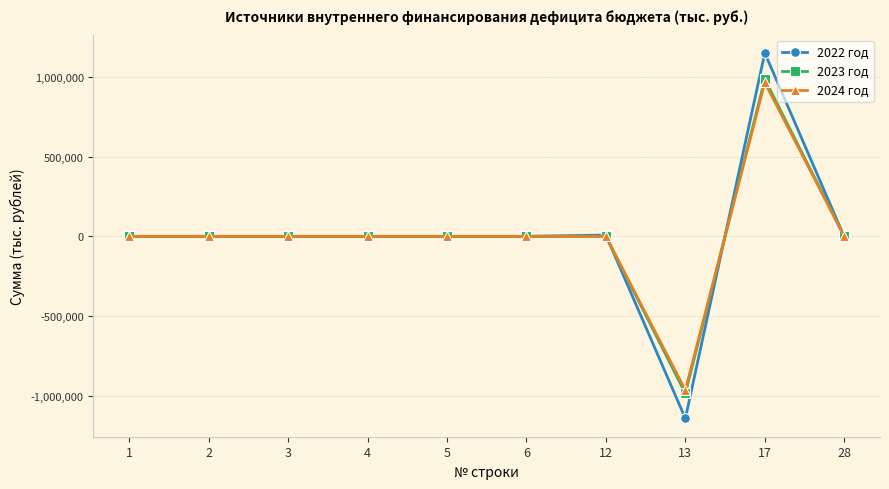

What is the smallest value displayed?

-1143635.3